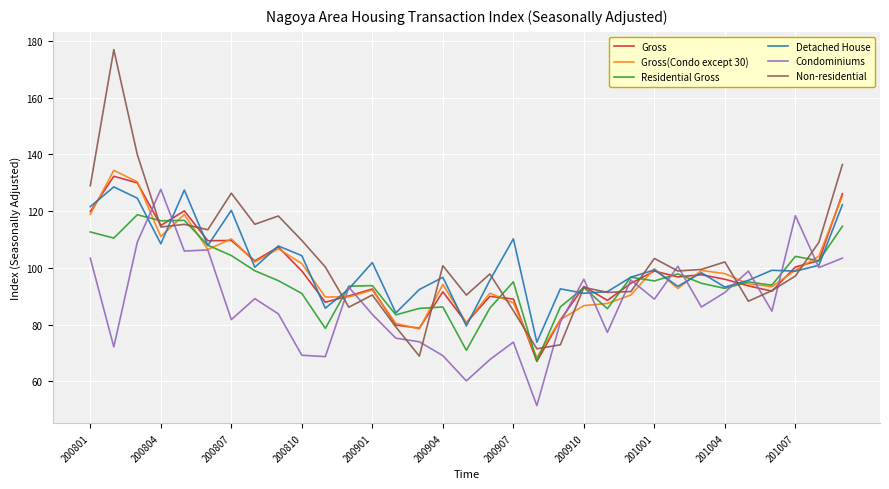

Which series has the widest spread of values?

Non-residential